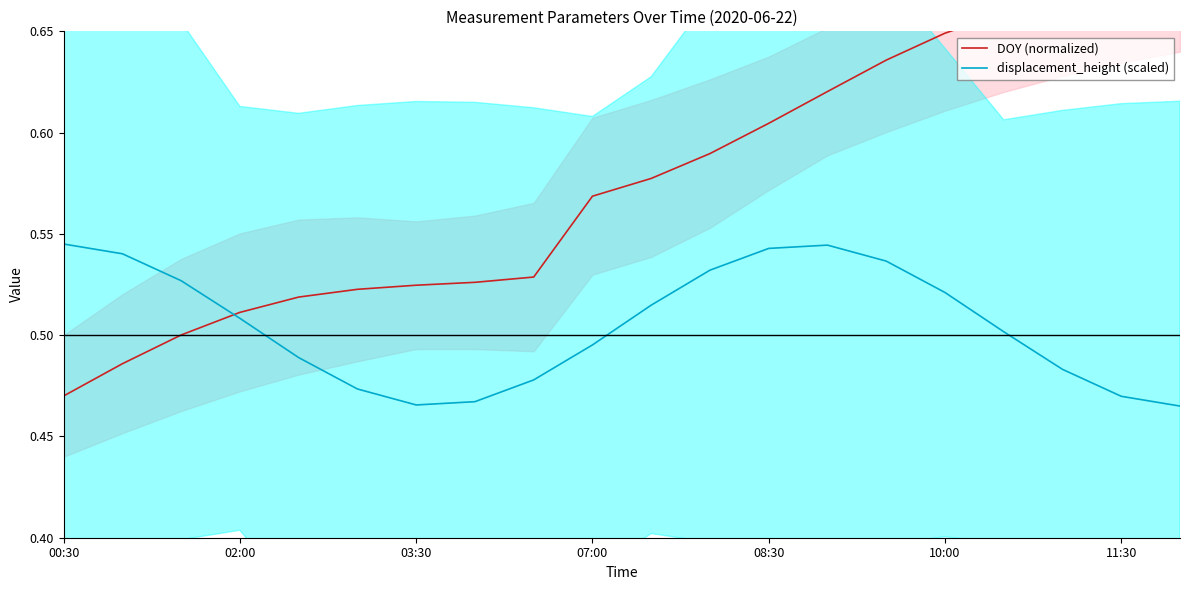

Count the number of categories in the chart.

20